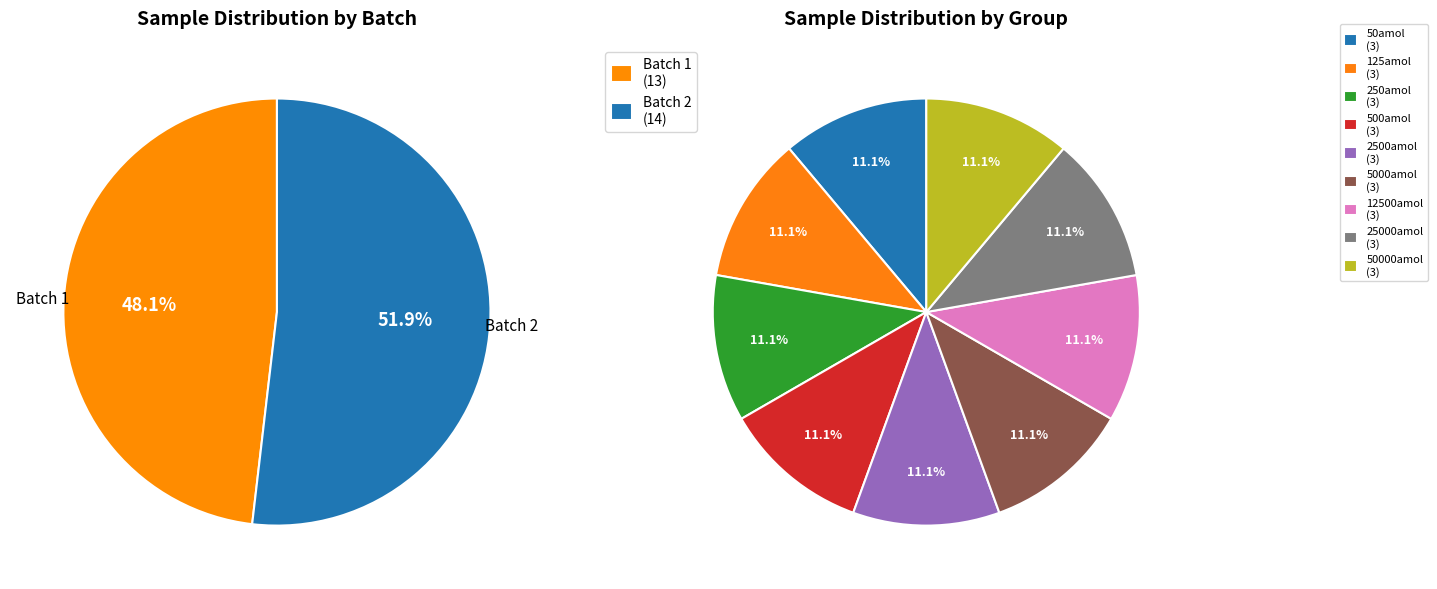

To the nearest percent, what is the average slice percentage?

11%